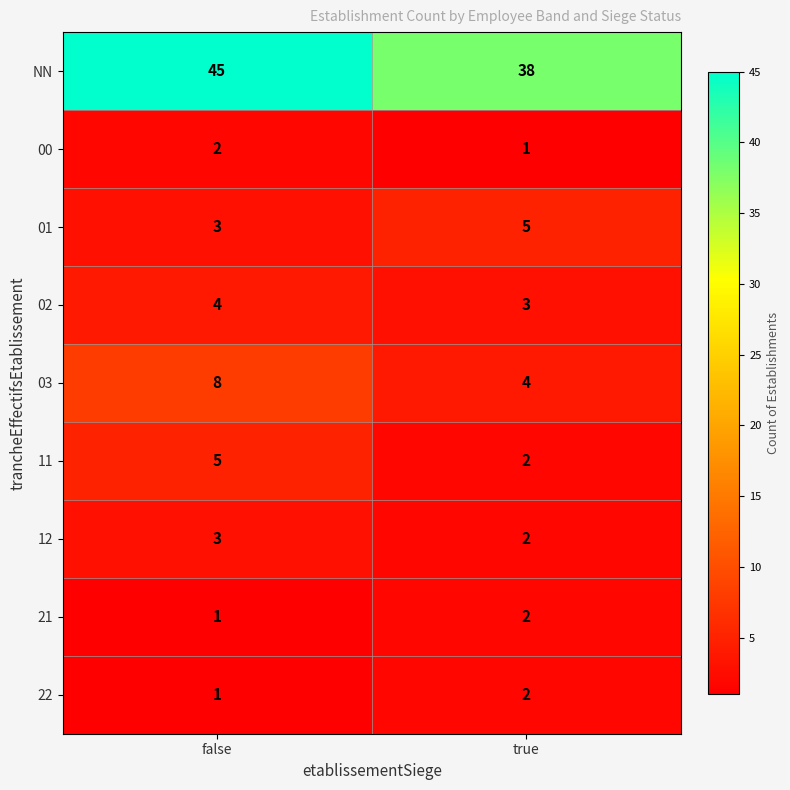

How many series are shown in this chart?

9